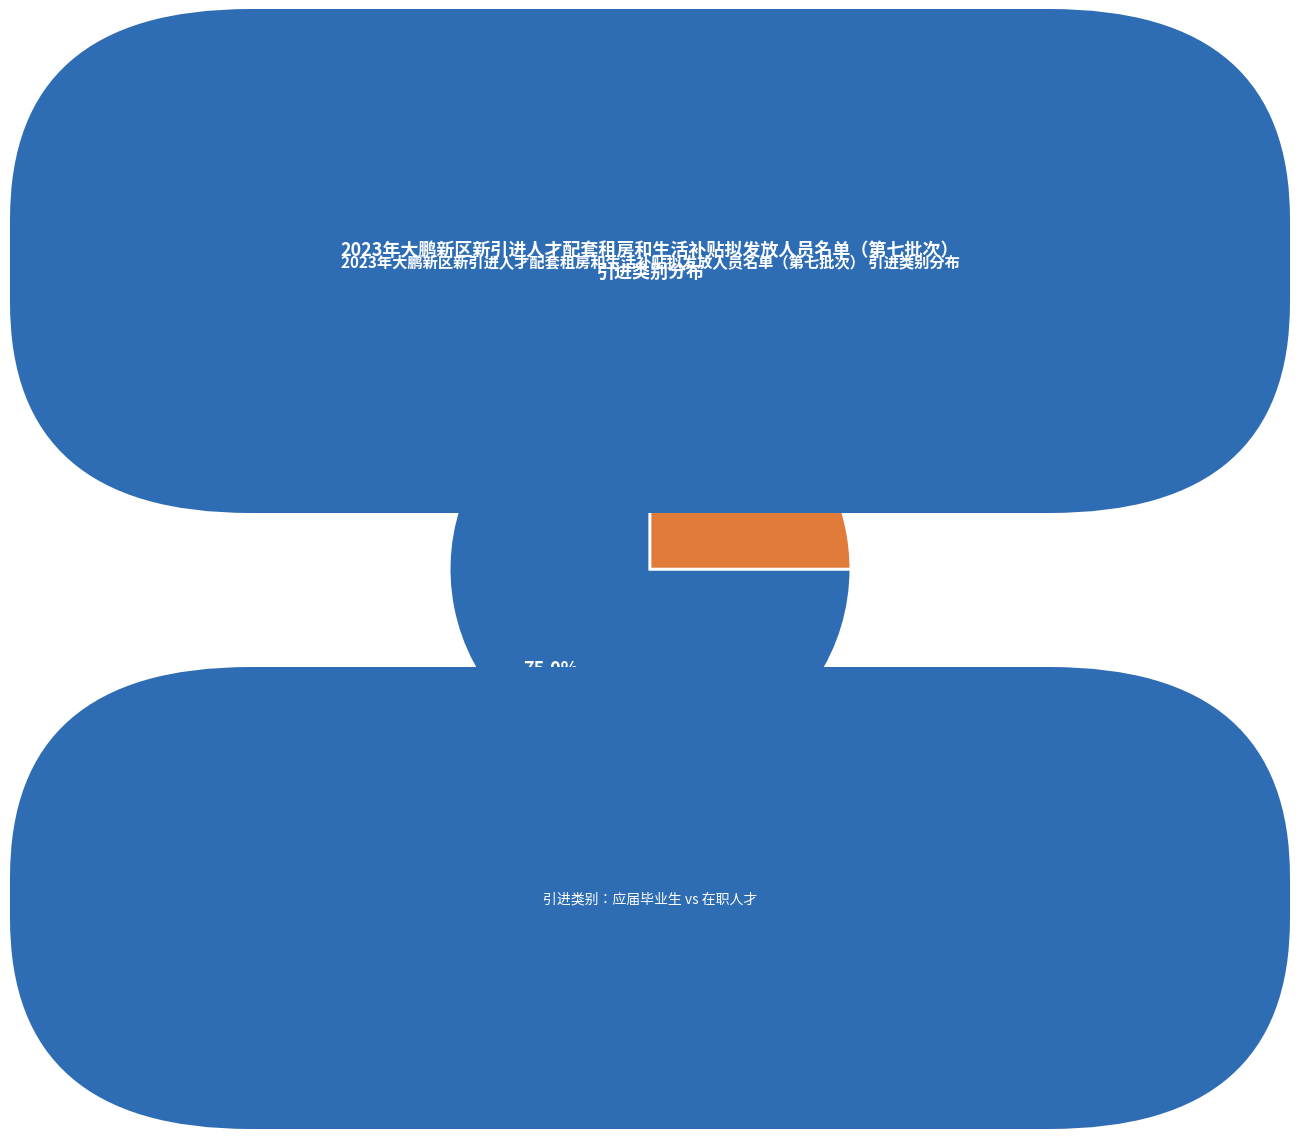

To the nearest percent, what portion does 应届毕业生 represent?

75%